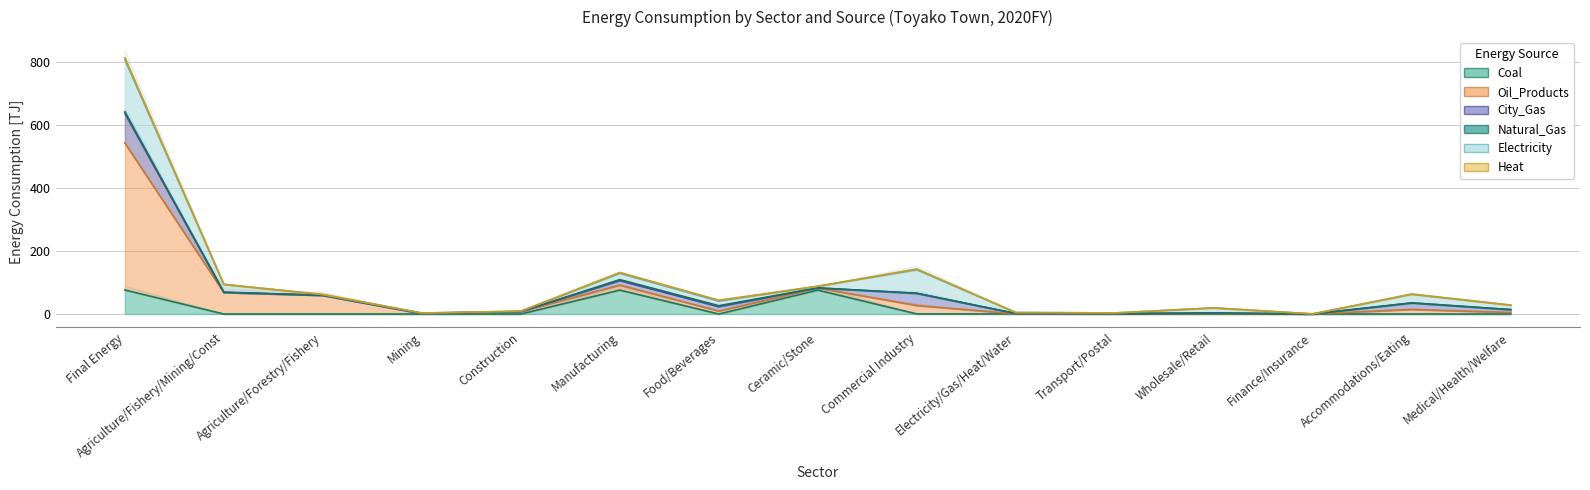

How many lines are shown in the chart?

6